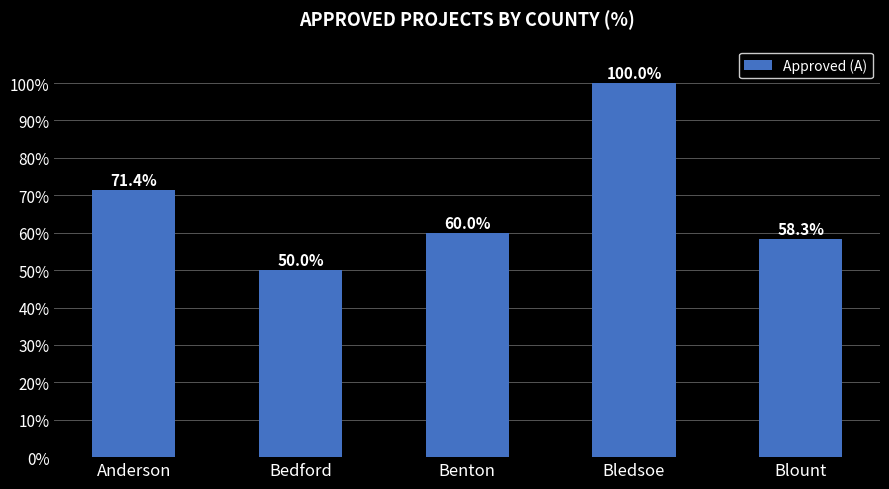

What is the difference between the second highest and minimum values?

21.4